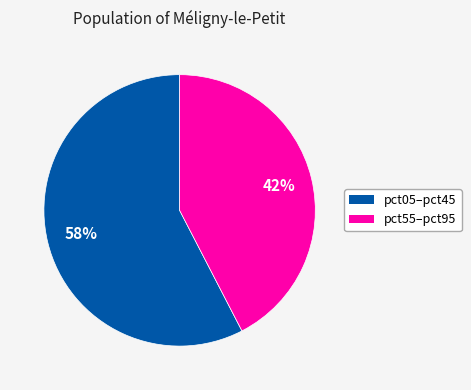

Is there any slice that represents more than half of the pie?

Yes